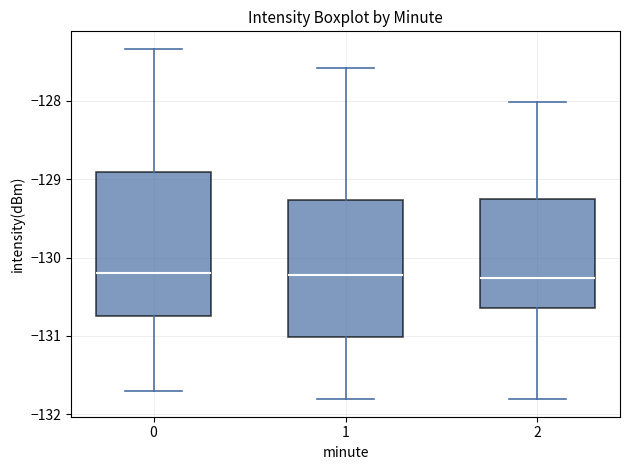

Reading left to right, transcribe this box plot: for each box, give where its median line is, the range the box spans, and where its two whiskers end, as read against the y-axis. The values are not printed on the chart, so give them approximately, as read against the axis.

0: median -130.2, box -130.7 to -128.9, whiskers -131.7 to -127.3
1: median -130.2, box -131.0 to -129.3, whiskers -131.8 to -127.6
2: median -130.3, box -130.6 to -129.3, whiskers -131.8 to -128.0